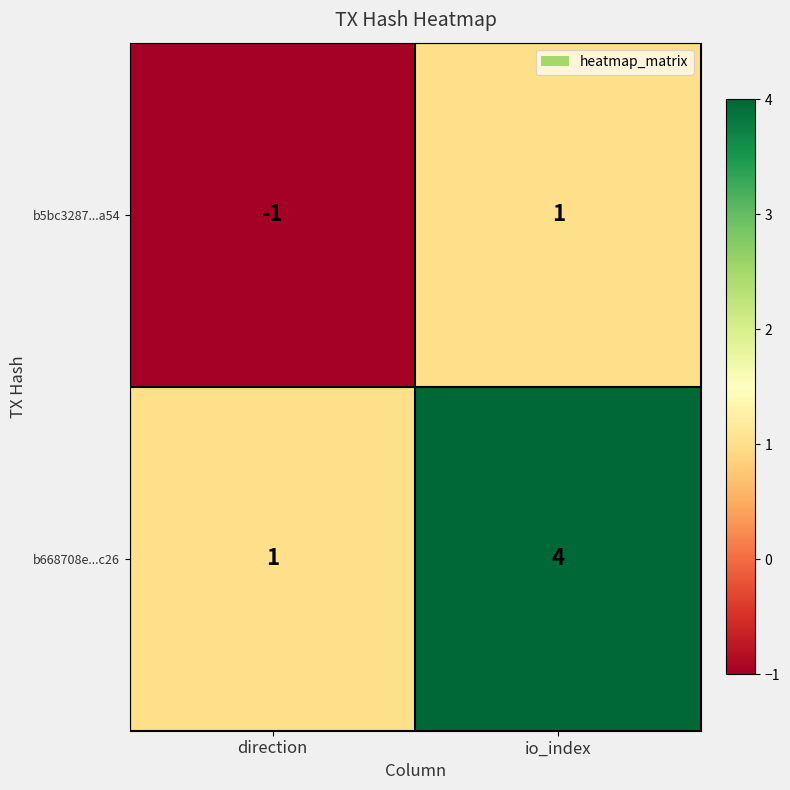

Which series has the largest total across all categories?

b668708e...c26